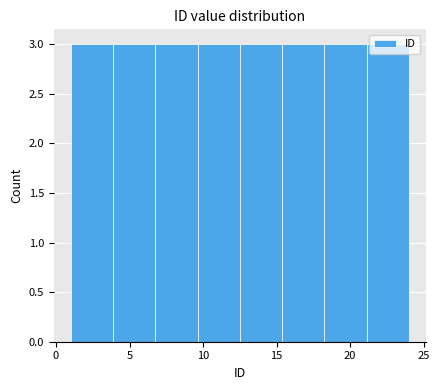

What is the height of the bar covering 15.5 to 18.5 on the x-axis? Neither the bar edges nor the heights are printed on the chart, so give them approximately, as read against the axes.

3